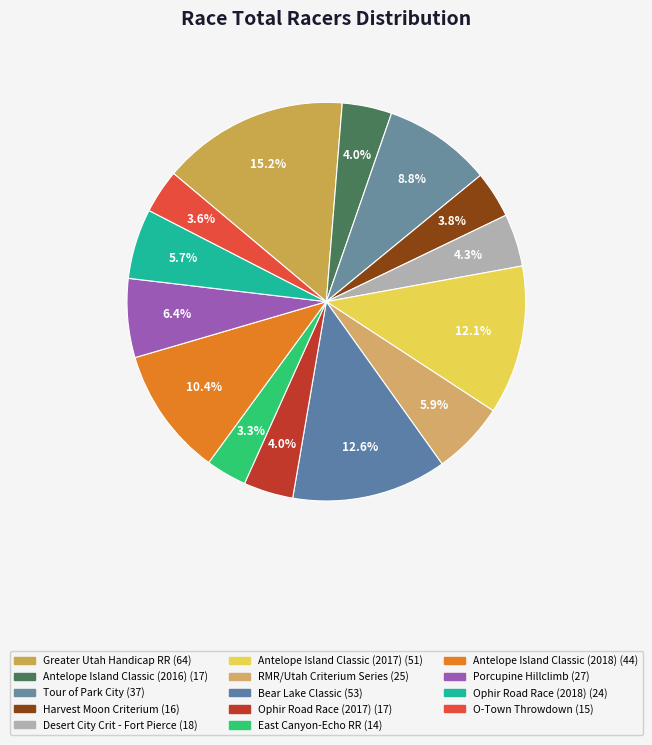

What is the smallest slice in the pie chart?

East Canyon-Echo RR